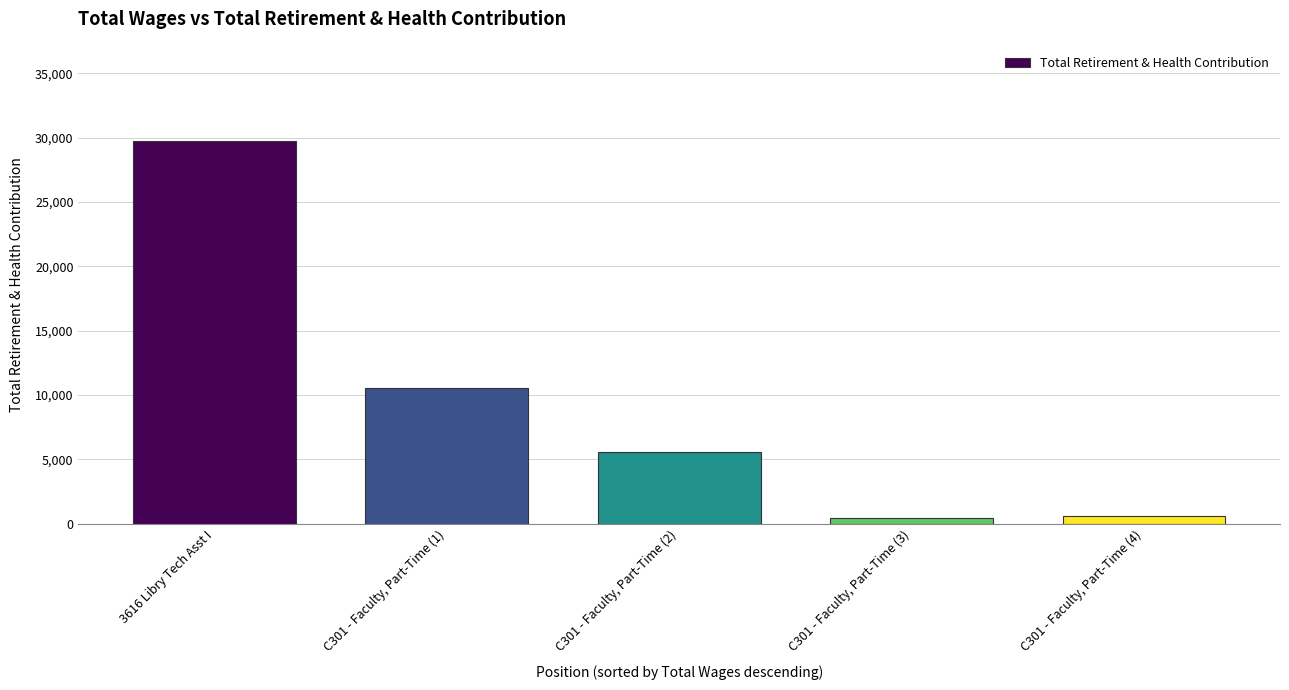

What is the average value?

9372